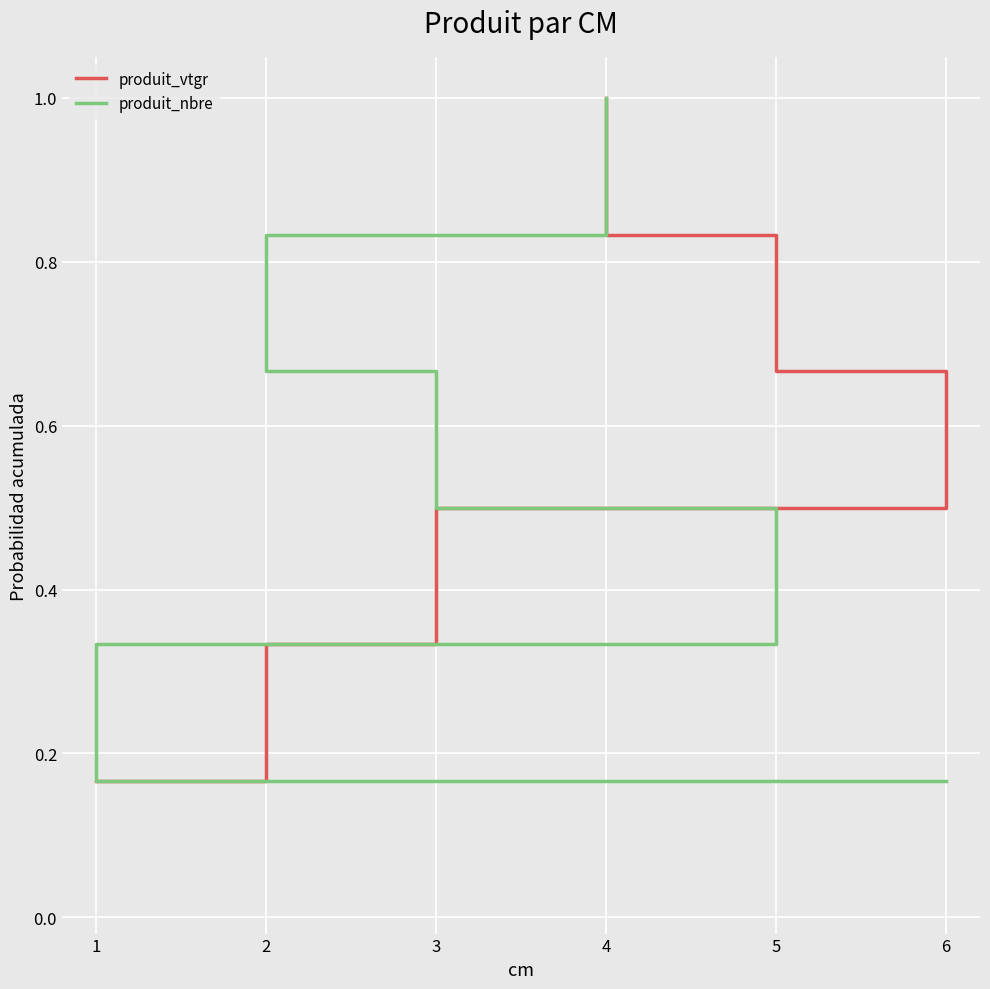

Which series has the largest range (max minus min)?

produit_vtgr